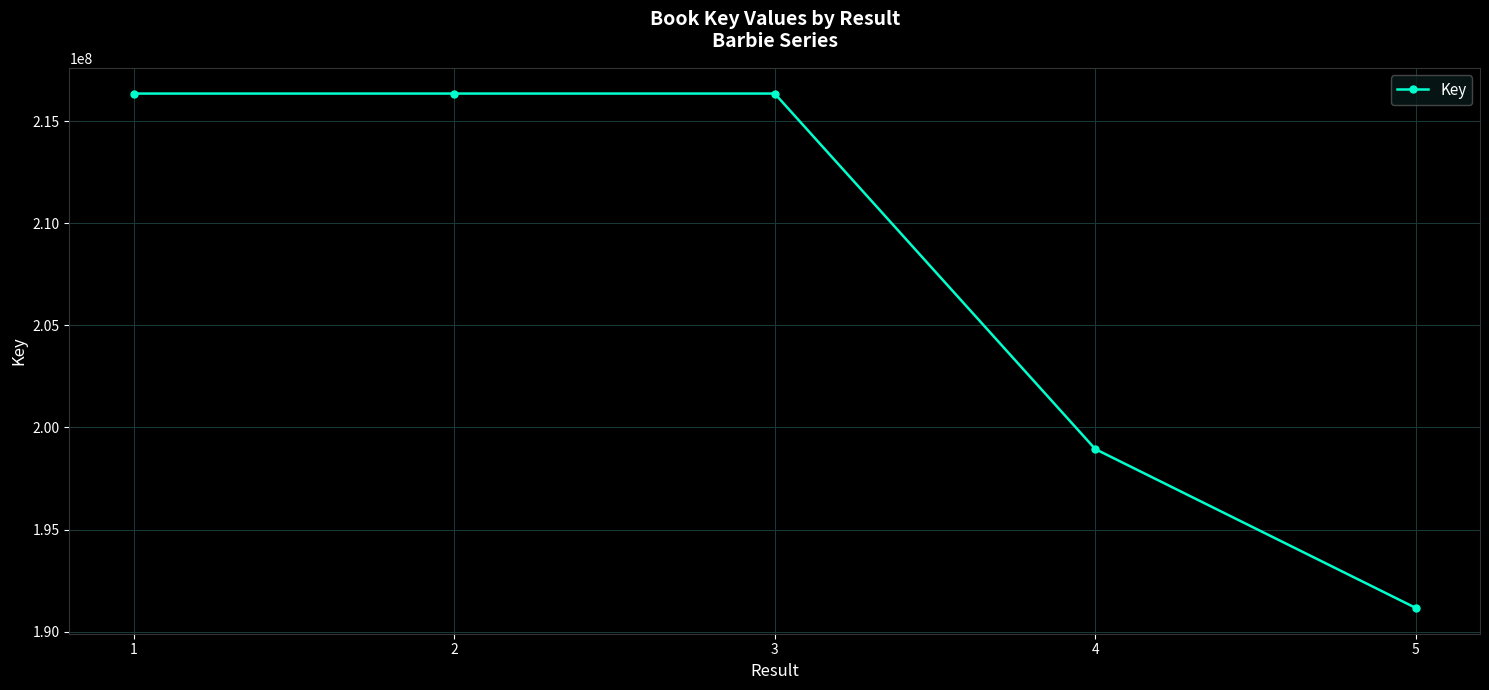

How many points are higher than both their immediate neighbors (excluding endpoints)?

1